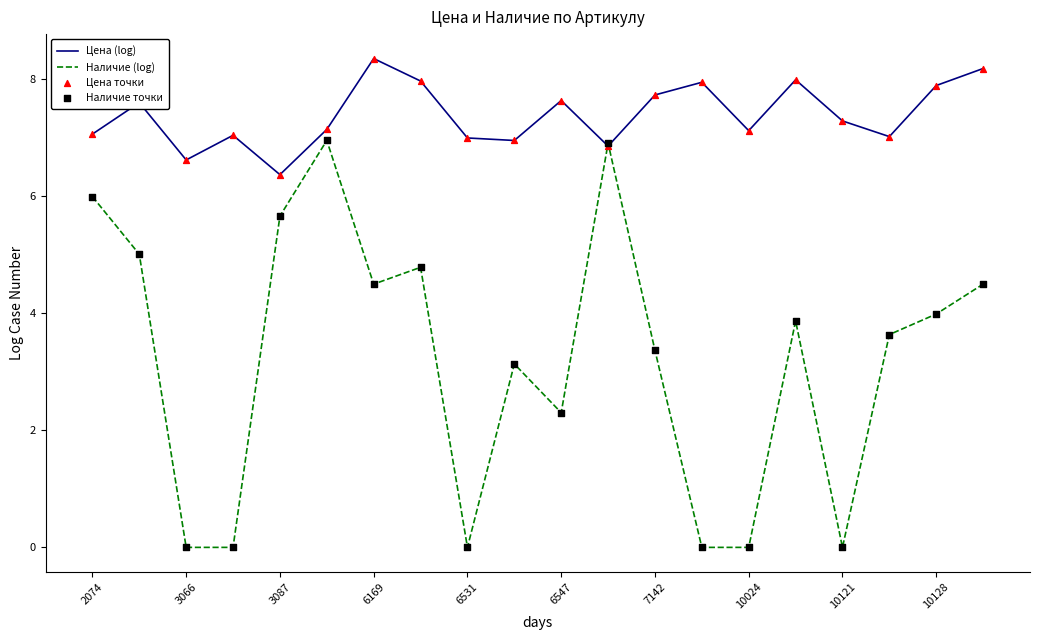

Which series has the largest total across all categories?

Цена (log)